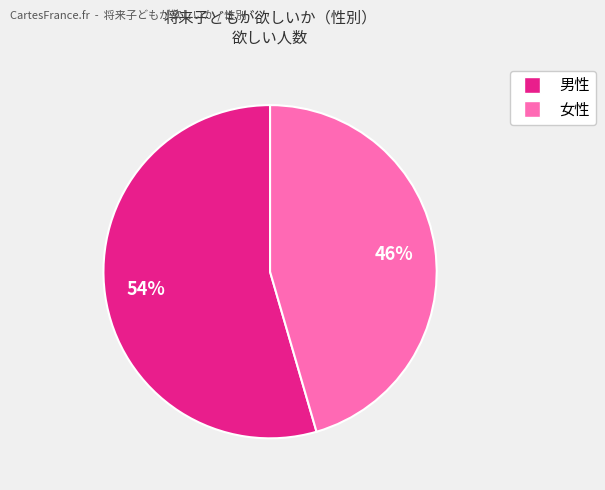

Does any single category account for the majority?

Yes